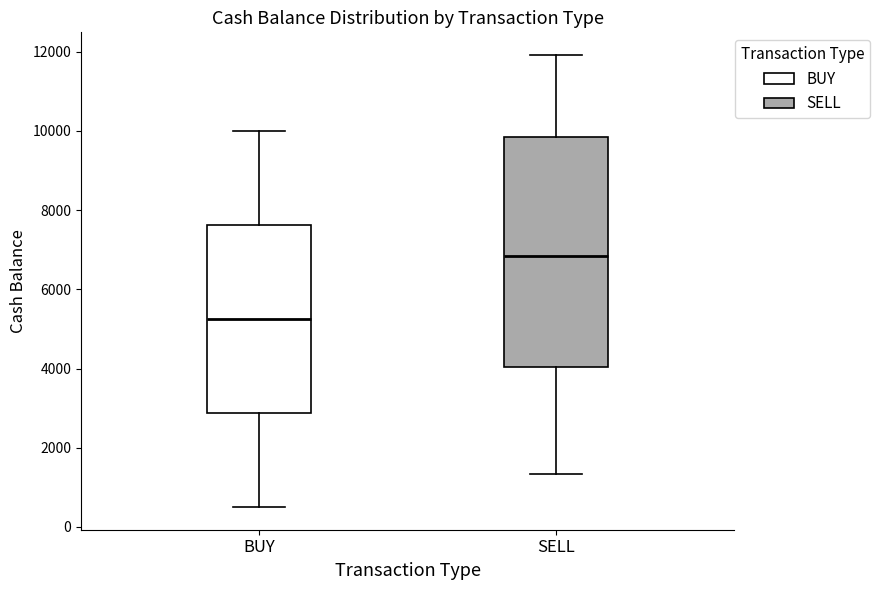

Reading left to right, read every box against the y-axis: the position of its median line, the range the box covers, and the ends of its whiskers. The values are not printed on the chart, so give them approximately, as read against the axis.

BUY: median 5200, box 2800 to 7600, whiskers 600 to 10000
SELL: median 6800, box 4000 to 9800, whiskers 1400 to 12000